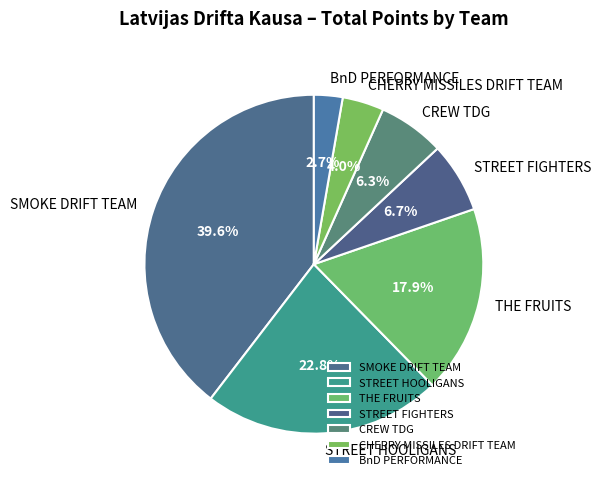

Which has a higher value, BnD PERFORMANCE or SMOKE DRIFT TEAM?

SMOKE DRIFT TEAM